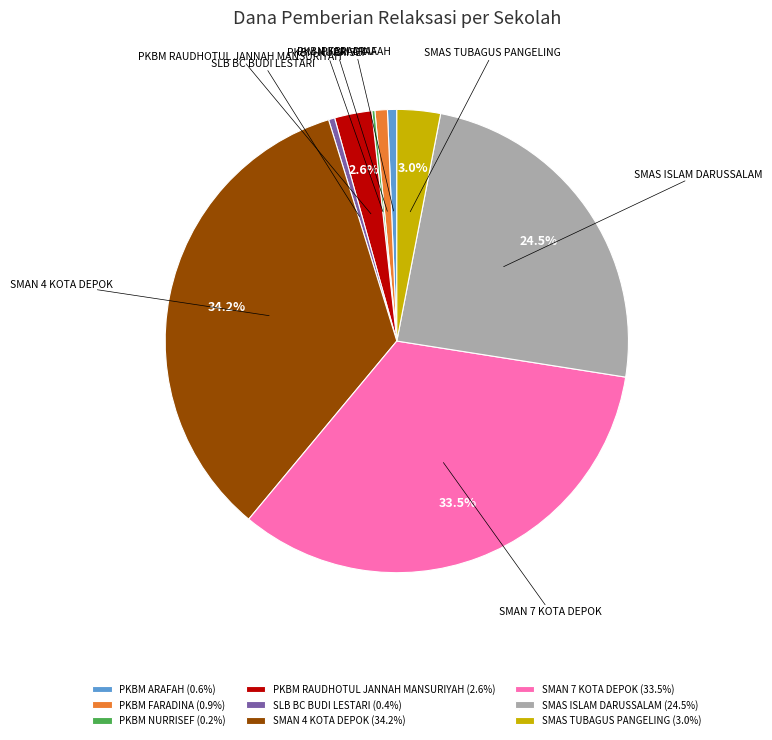

To the nearest percent, what is the average slice percentage?

11%